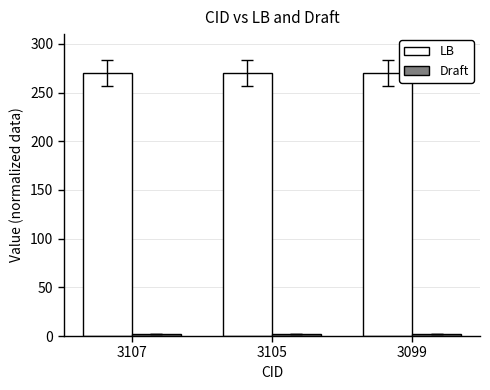

What is the lowest value of the LB series?

270